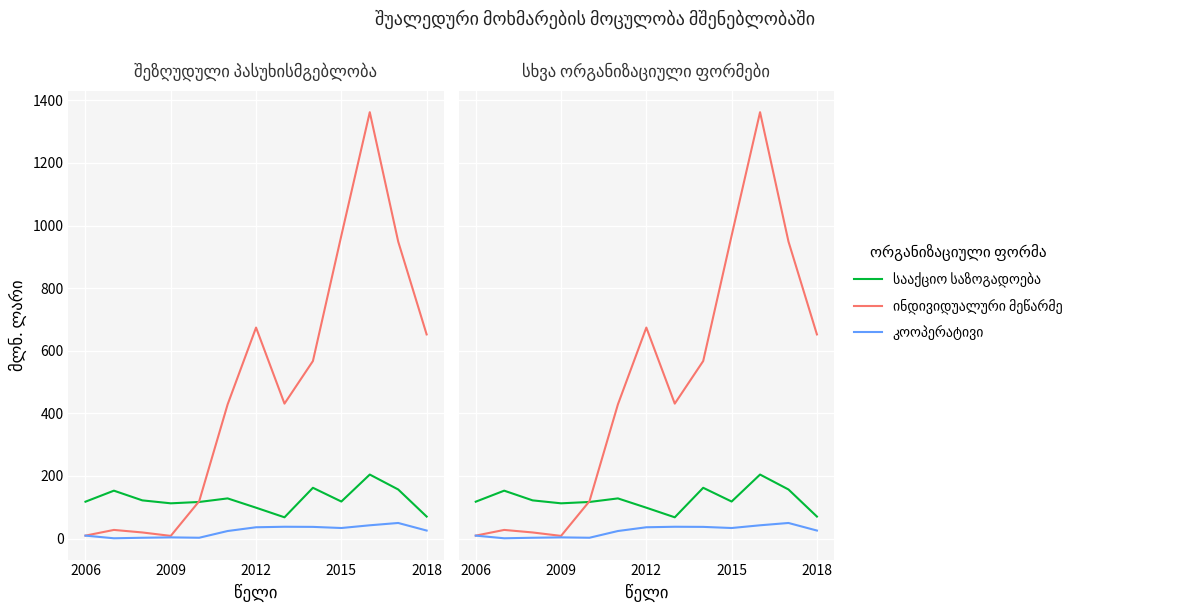

Rank the series by their average value, from lowest to highest.

კოოპერატივი, სააქციო საზოგადოება, ინდივიდუალური მეწარმე